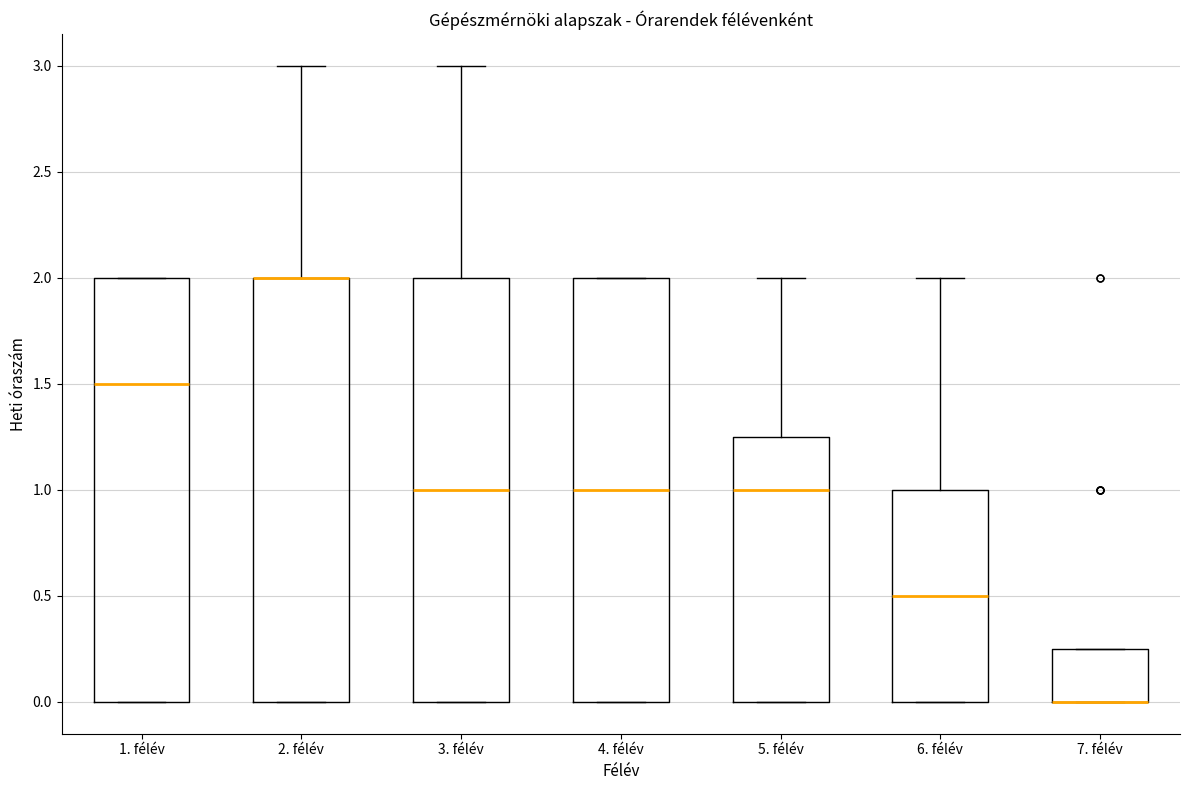

Reading left to right, transcribe this box plot: for each box, give where its median line is, the range the box spans, and where its two whiskers end, as read against the y-axis. The values are not printed on the chart, so give them approximately, as read against the axis.

1. félév: median 1.50, box 0.00 to 2.00, whiskers 0.00 to 2.00
2. félév: median 2.00 (drawn on the box's upper edge), box 0.00 to 2.00, whiskers 0.00 to 3.00
3. félév: median 1.00, box 0.00 to 2.00, whiskers 0.00 to 3.00
4. félév: median 1.00, box 0.00 to 2.00, whiskers 0.00 to 2.00
5. félév: median 1.00, box 0.00 to 1.25, whiskers 0.00 to 2.00
6. félév: median 0.50, box 0.00 to 1.00, whiskers 0.00 to 2.00
7. félév: median 0.00 (drawn on the box's lower edge), box 0.00 to 0.25, whiskers 0.00 to 0.25